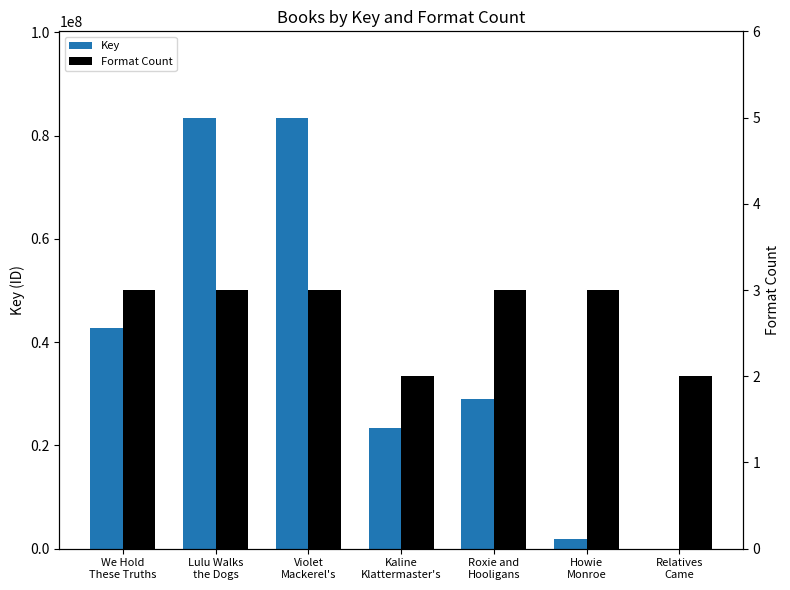

At how many categories does at least one series exceed 10283599?

5